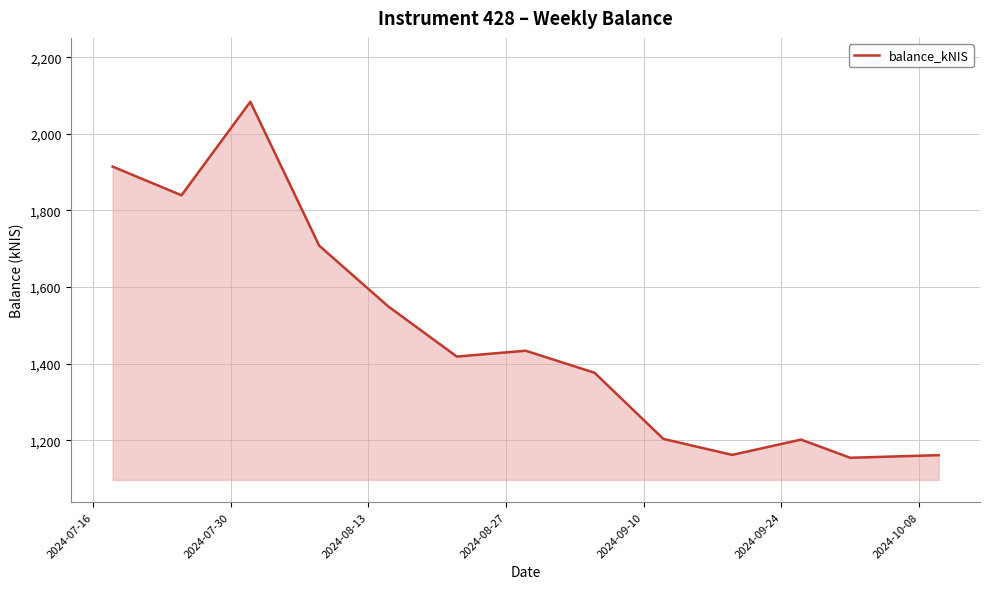

What is the greatest value displayed?

2083.7